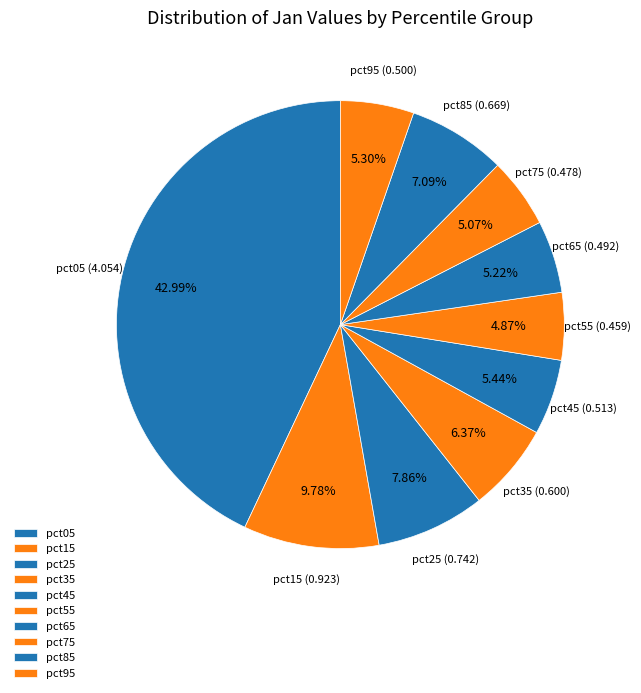

To the nearest percent, what is the average slice percentage?

10%